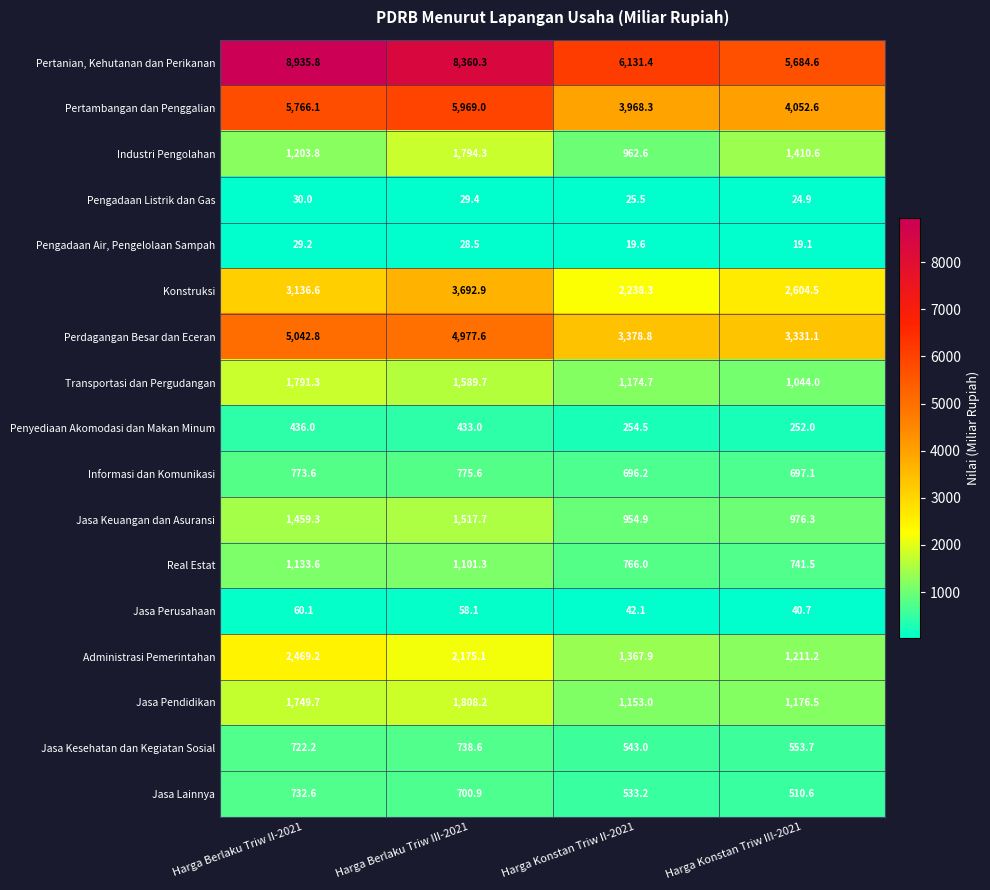

Is it true that Pertambangan dan Penggalian equals 5887.9 at Harga Konstan Triw III-2021?

False